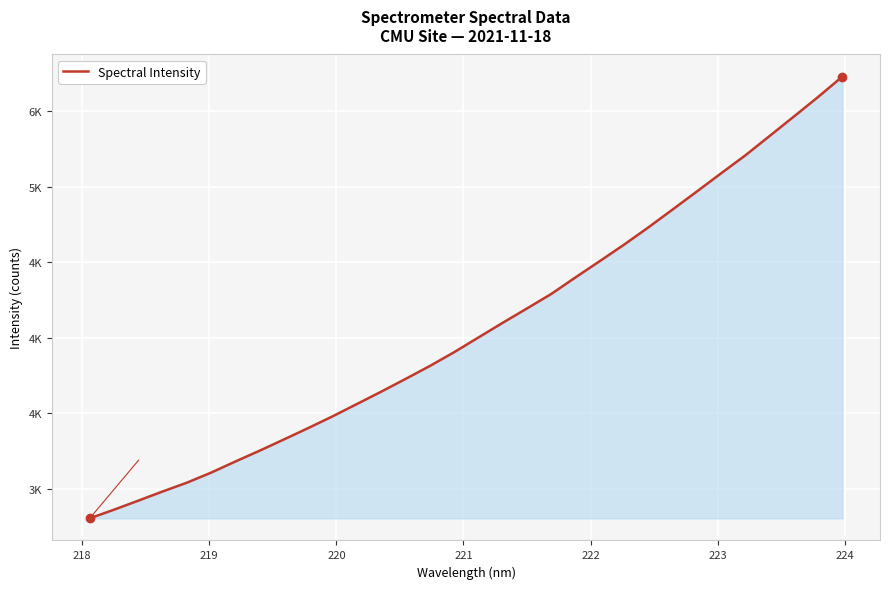

Does the chart have visible grid lines?

Yes